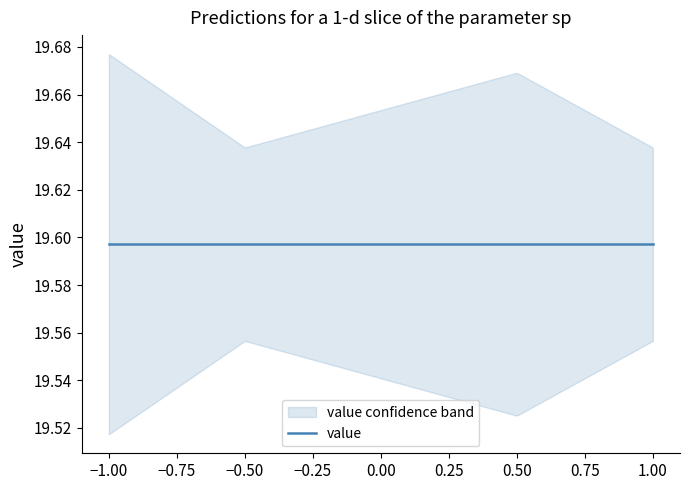

The value of value at 1 is 19.6. True or false?

True